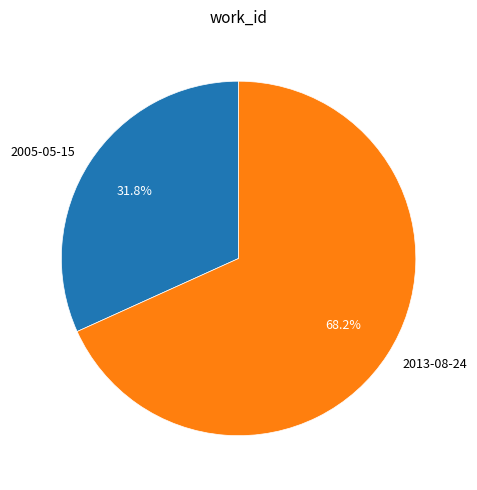

How much of the chart is everything except 2005-05-15?

68.2%